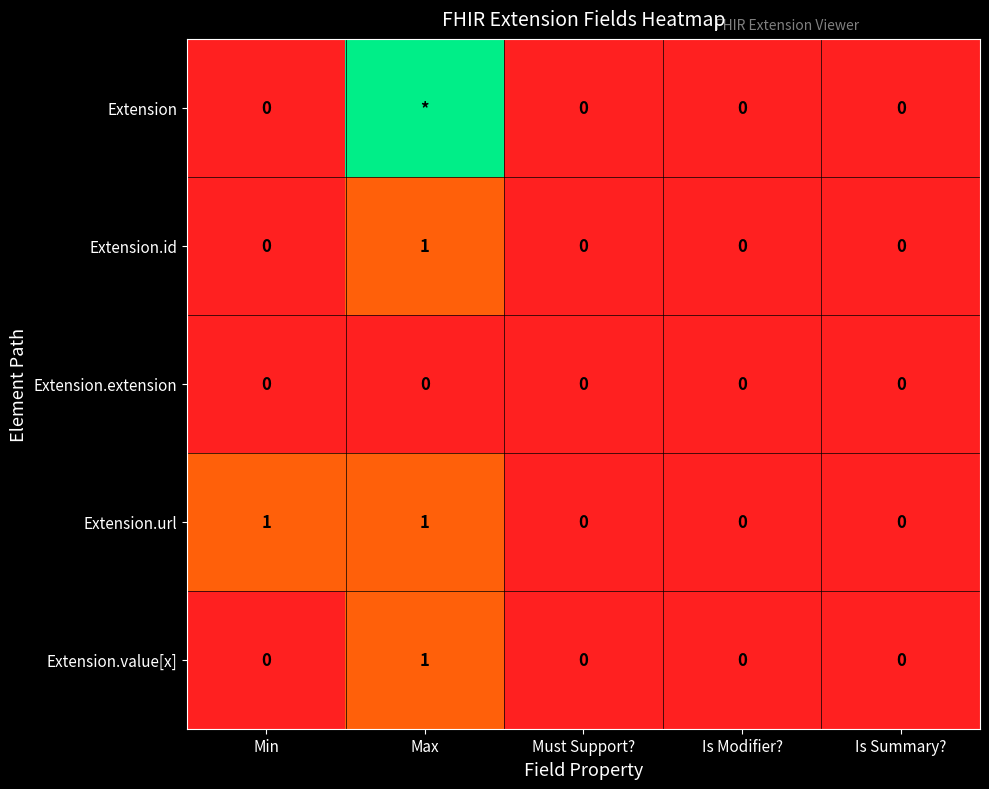

True or false: Extension.url has a value of -1 at Must Support?.

False